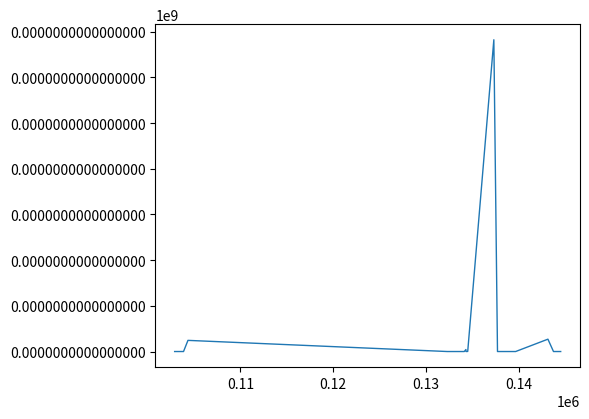

Does the chart have visible grid lines?

No